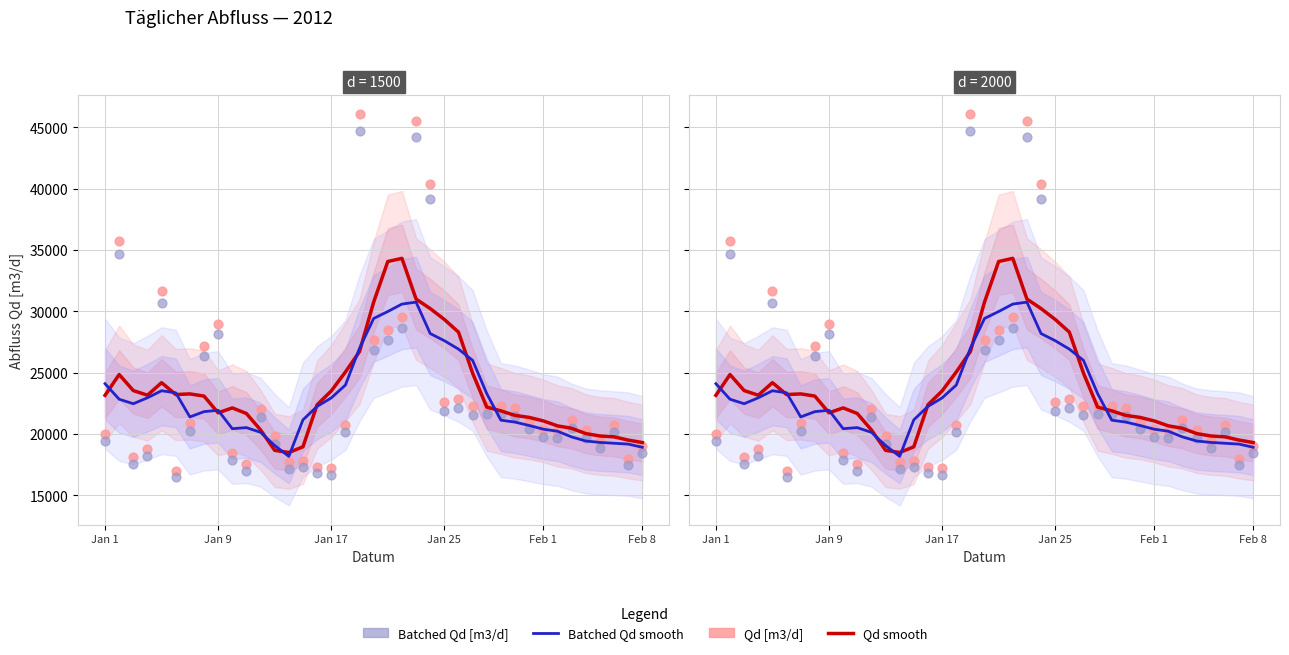

What are all the series names shown in the legend?

Qd smooth, Batched Qd smooth, Qd [m3/d], Batched Qd [m3/d]